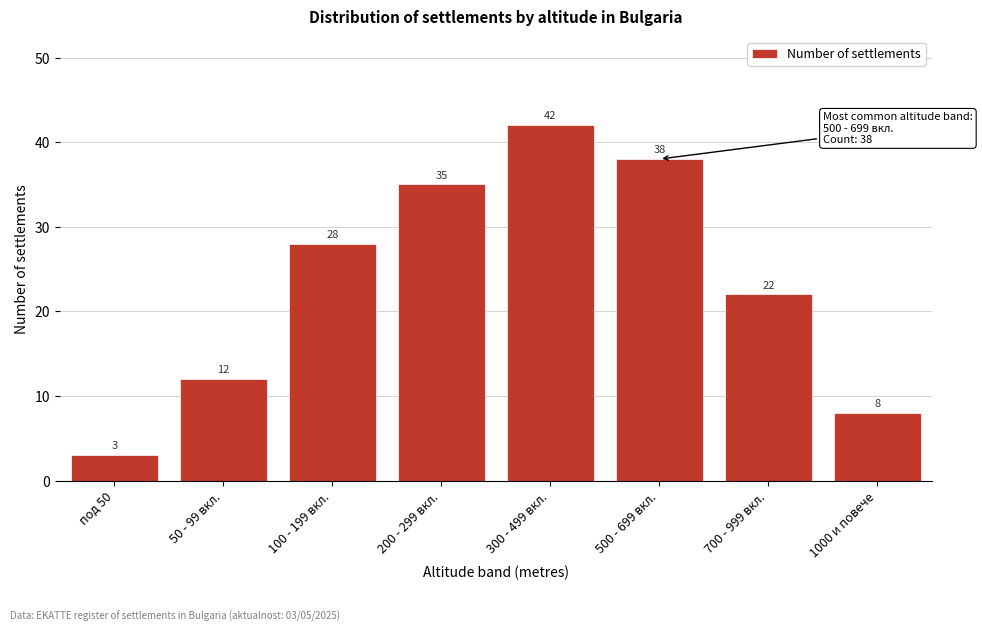

Reading left to right, extract all data points from this chart.

3	12	28	35	42	38	22	8